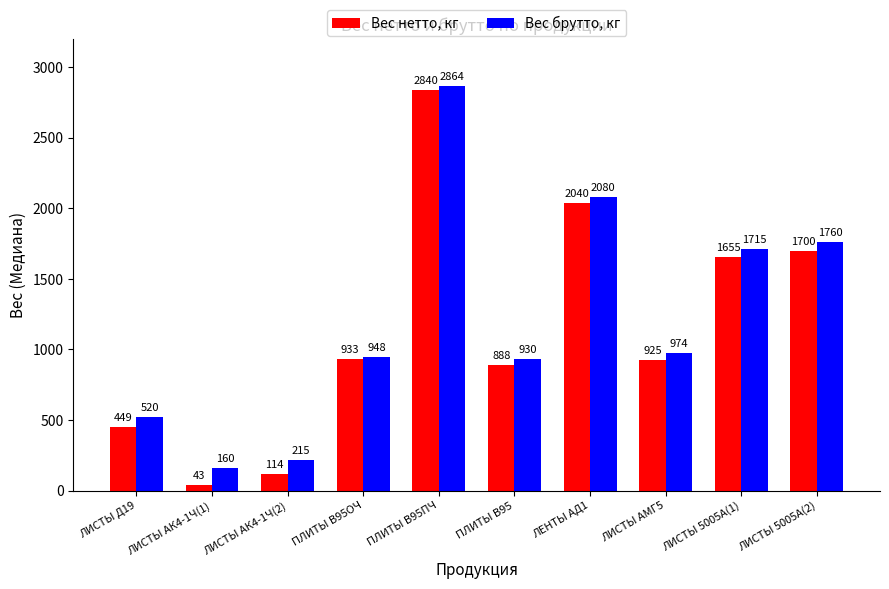

Which category has the lowest value across all series?

ЛИСТЫ АК4-1Ч(1)